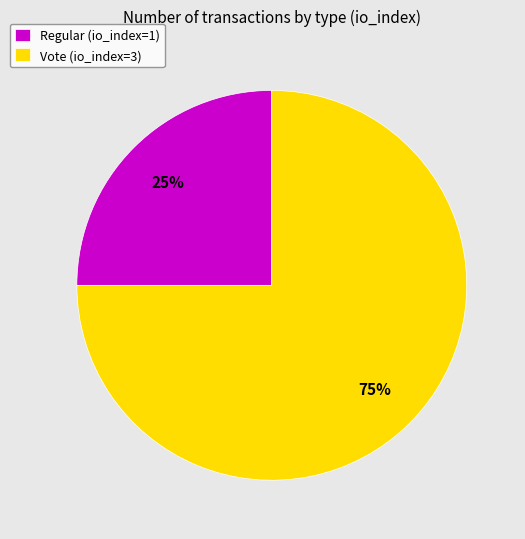

Combined, do Regular (io_index=1) and Vote (io_index=3) account for over 50%?

Yes